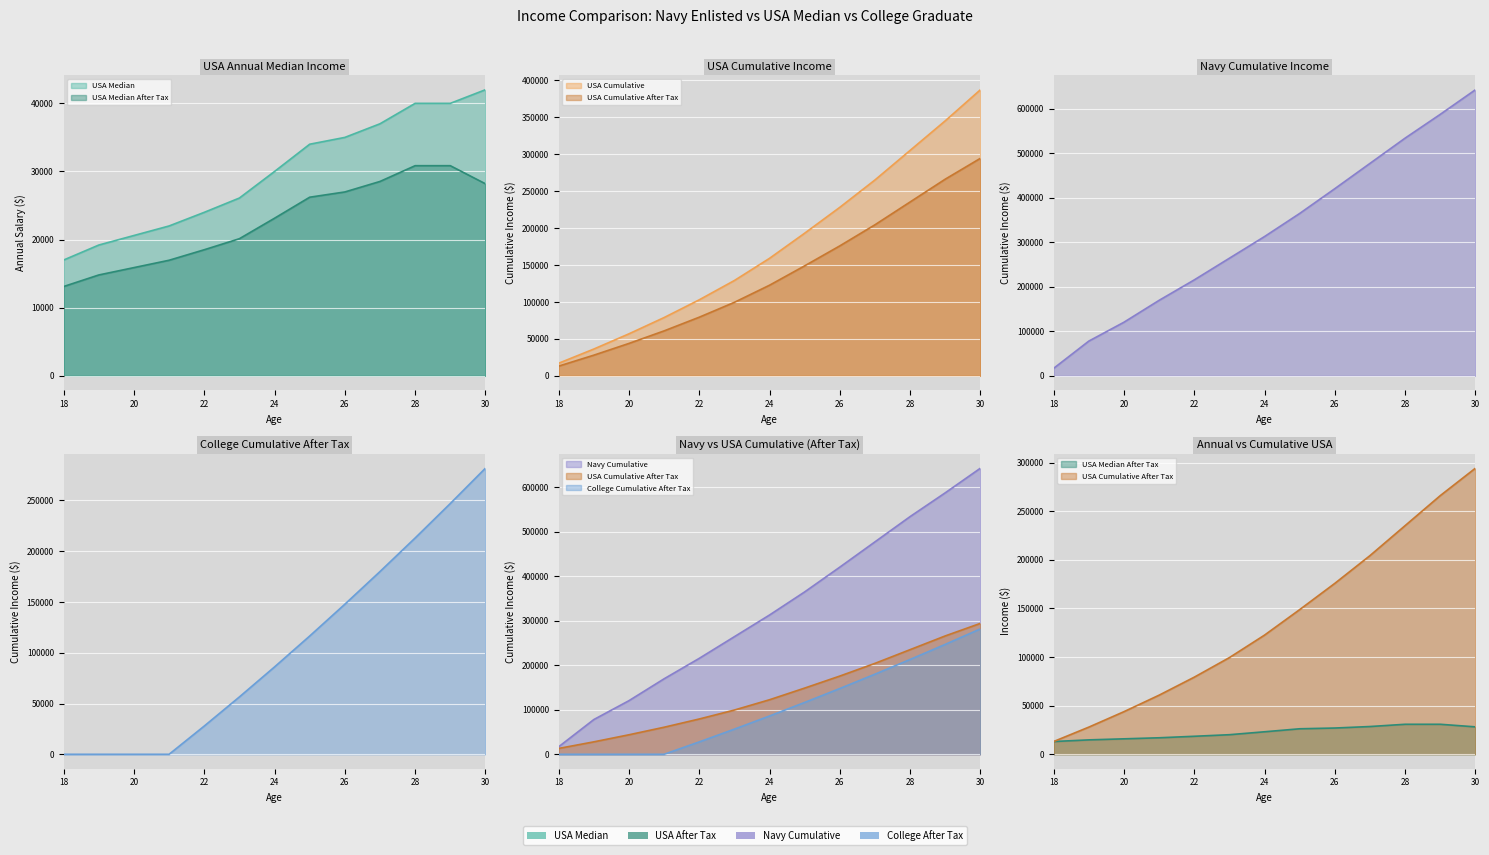

Is it true that USA Median After Tax equals 6665.5 at 30?

False